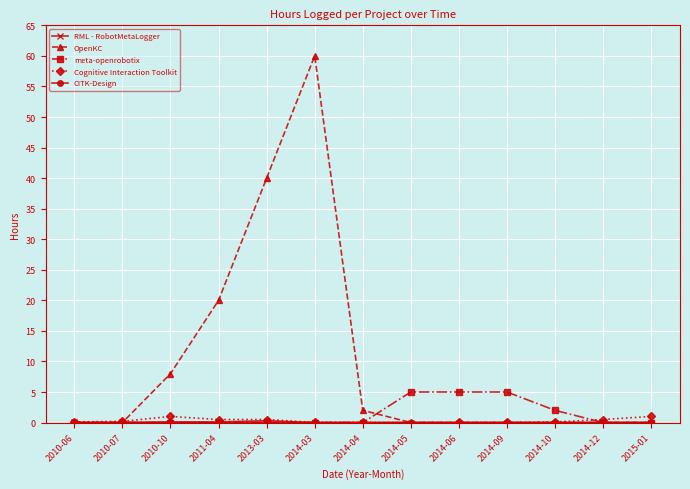

At how many categories does at least one series exceed 22?

2